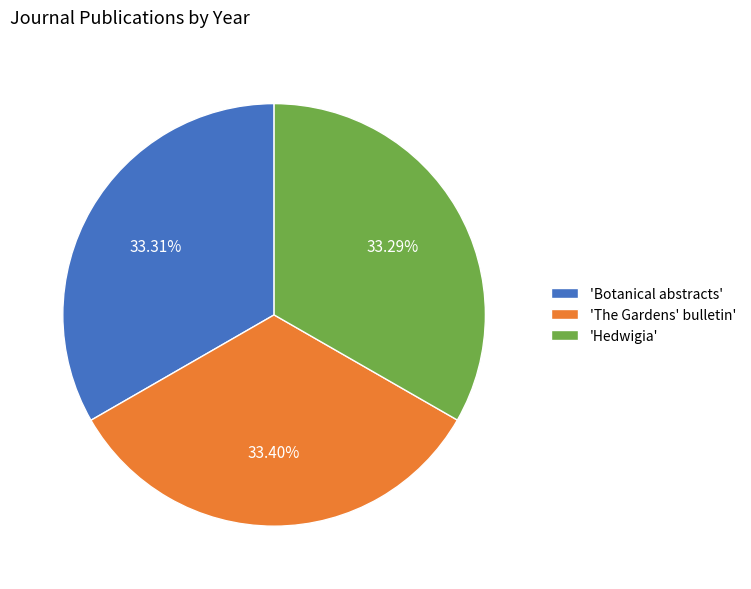

Is there any slice that represents more than half of the pie?

No